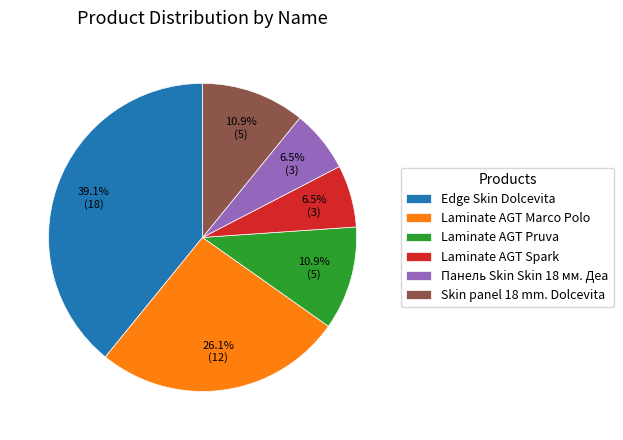

Is it true that Laminate AGT Pruva is 11% of the pie?

True